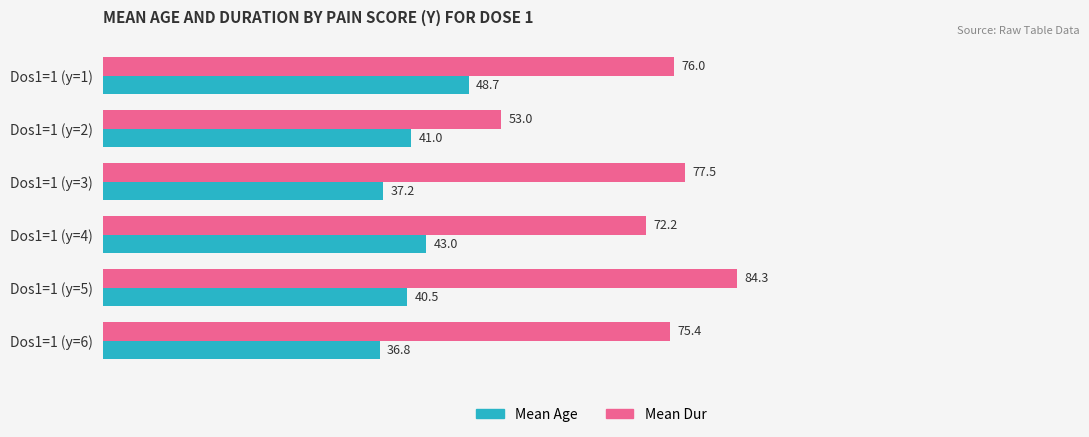

Is the value of Mean Dur at Dos1=1 (y=4) greater than the value of Mean Age at Dos1=1 (y=3)?

Yes